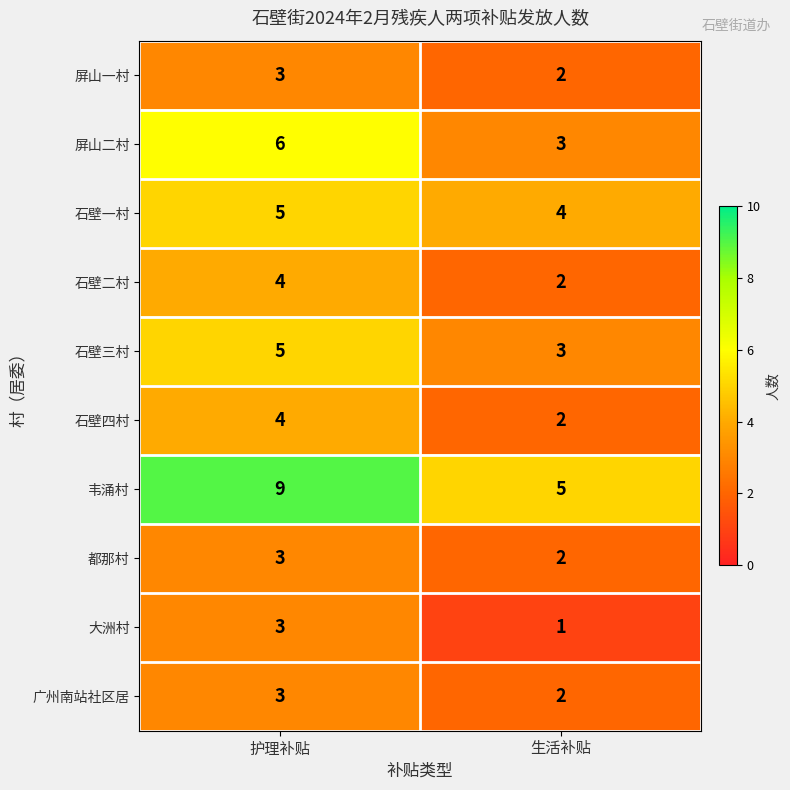

Reading left to right, what are all the values shown in this chart?

屏山一村: 3	2
屏山二村: 6	3
石壁一村: 5	4
石壁二村: 4	2
石壁三村: 5	3
石壁四村: 4	2
韦涌村: 9	5
都那村: 3	2
大洲村: 3	1
广州南站社区居: 3	2